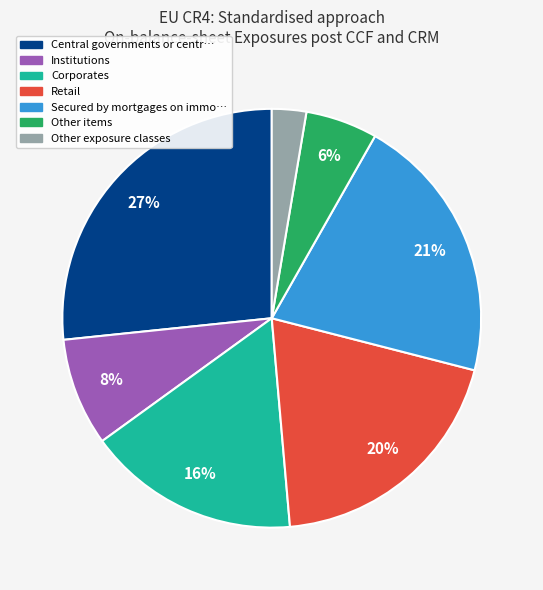

Is there any slice that represents more than half of the pie?

No